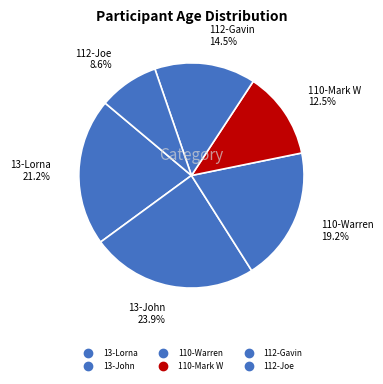

Does 112-Joe represent more than half of the total?

No